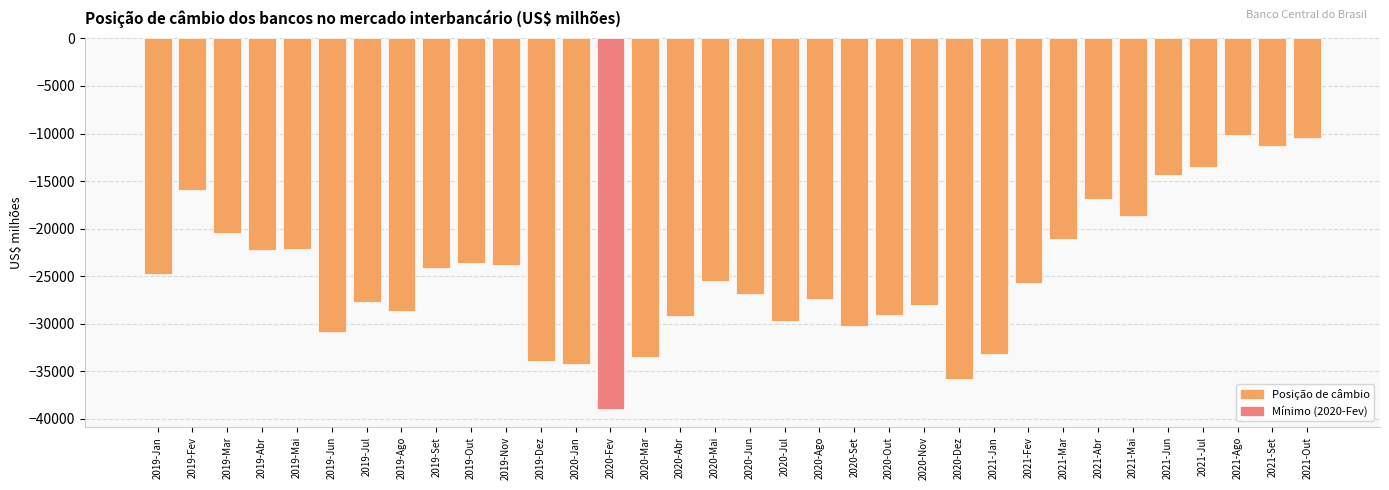

What is the smallest value displayed?

-38911.9